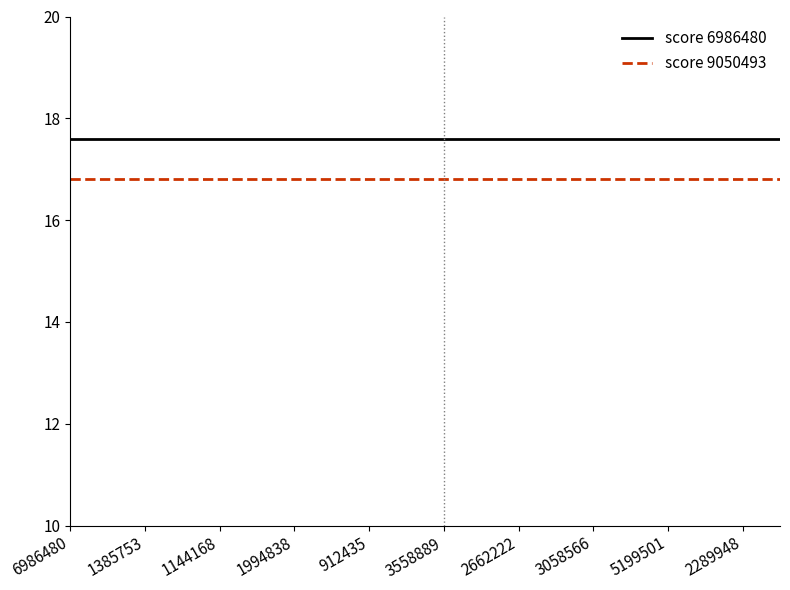

Which series has the largest total across all categories?

score 6986480